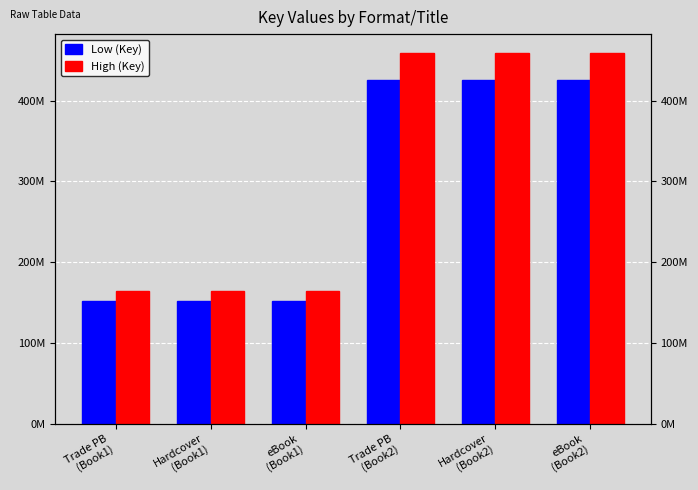

What is the spread (max minus min) of values at Trade PB
(Book1)?

12131336.2